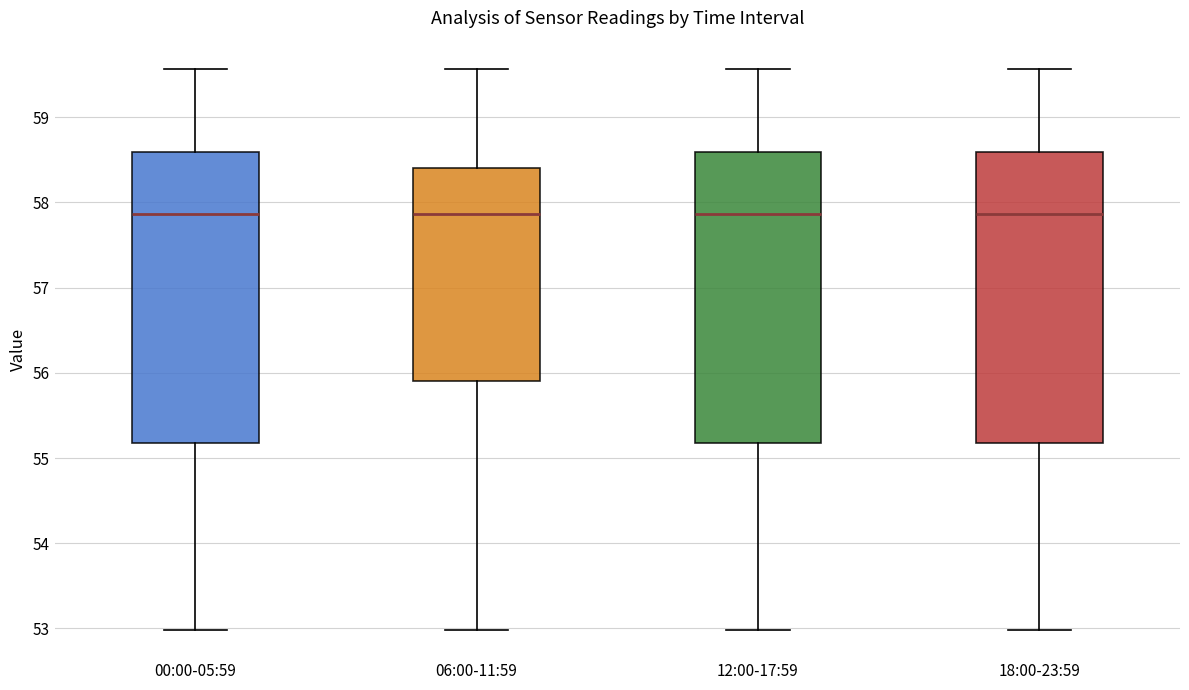

Reading left to right, transcribe this box plot: for each box, give where its median line is, the range the box spans, and where its two whiskers end, as read against the y-axis. The values are not printed on the chart, so give them approximately, as read against the axis.

00:00-05:59: median 57.9, box 55.2 to 58.6, whiskers 53.0 to 59.6
06:00-11:59: median 57.9, box 55.9 to 58.4, whiskers 53.0 to 59.6
12:00-17:59: median 57.9, box 55.2 to 58.6, whiskers 53.0 to 59.6
18:00-23:59: median 57.9, box 55.2 to 58.6, whiskers 53.0 to 59.6